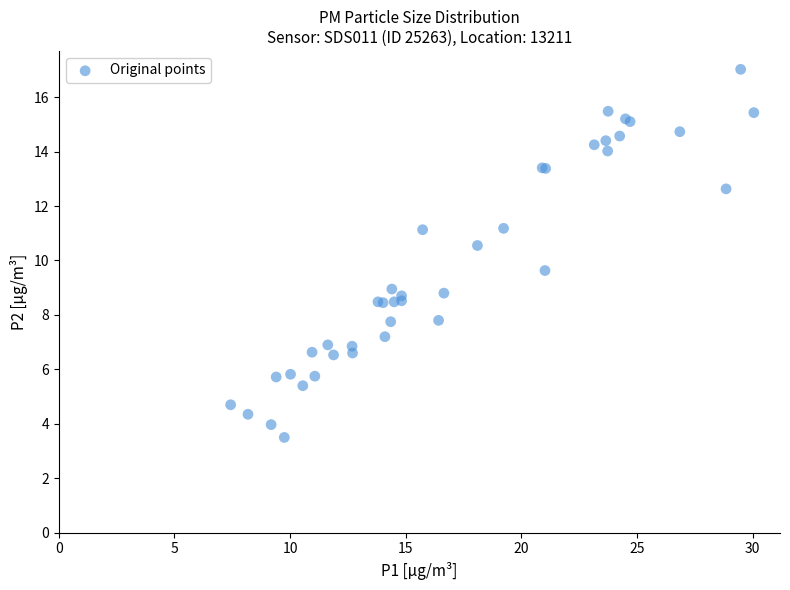

What Y value in the scatter plot is closest to 10?

9.6